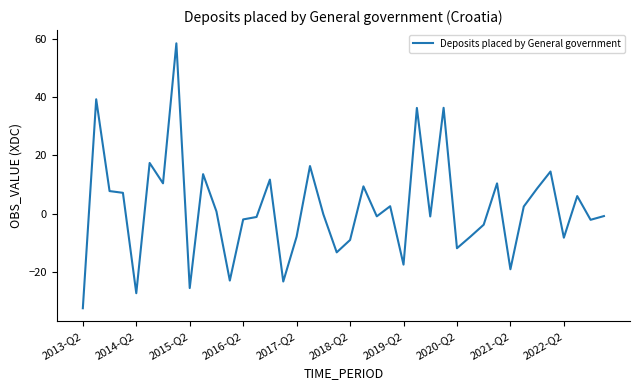

What is the greatest value displayed?

58.4